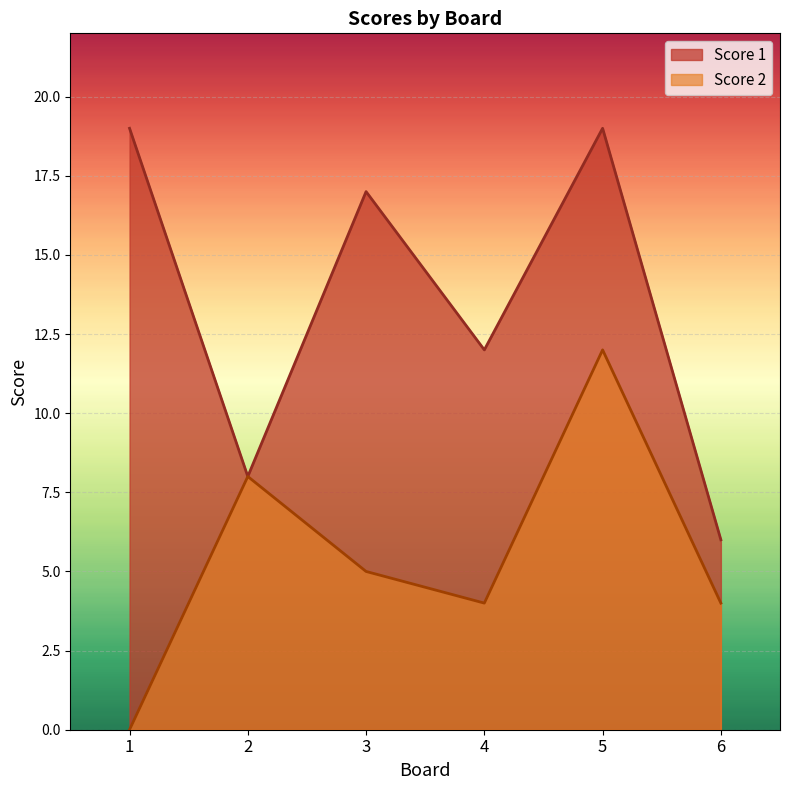

What is the approximate value of Score 2 at 4, to the nearest 5?

5